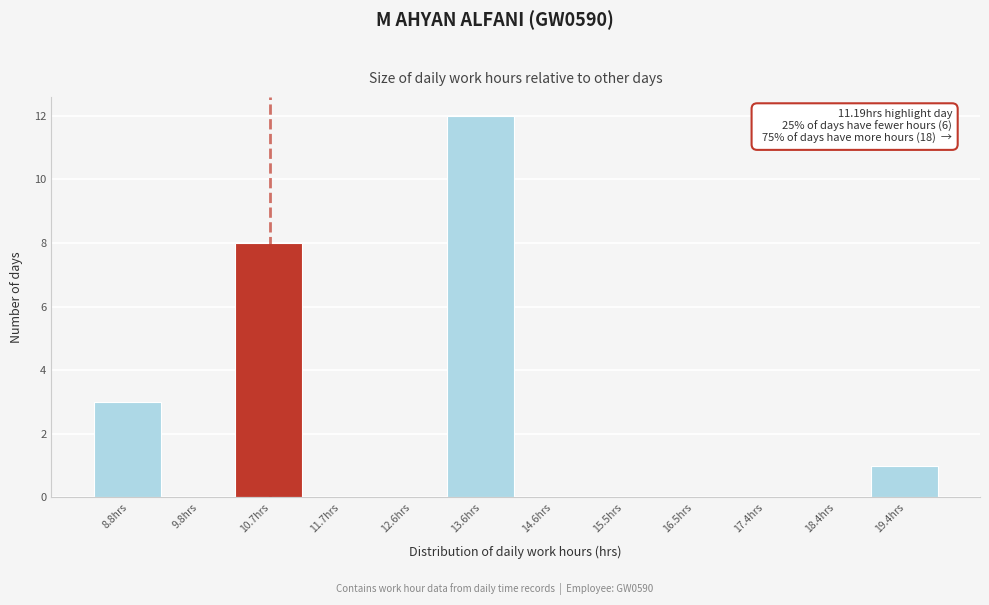

Reading right to left, extract all data points from this chart.

19.4hrs=1	18.4hrs=0	17.4hrs=0	16.5hrs=0	15.5hrs=0	14.6hrs=0	13.6hrs=12	12.6hrs=0	11.7hrs=0	10.7hrs=8	9.8hrs=0	8.8hrs=3